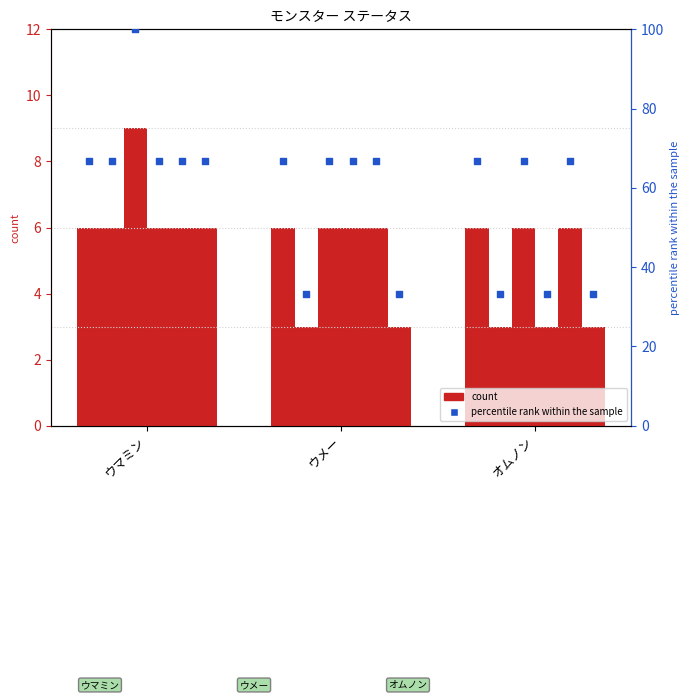

At how many categories does at least one series exceed 5?

3